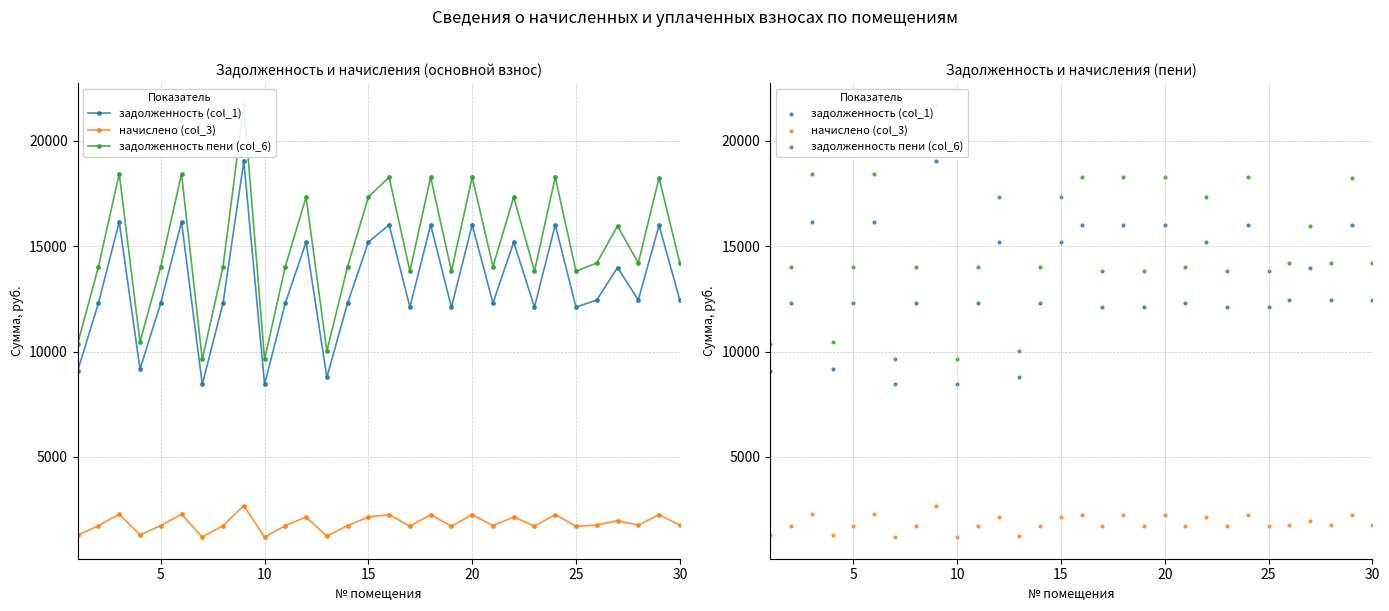

Which series has the largest Y range (max minus min)?

задолженность пени (col_6)